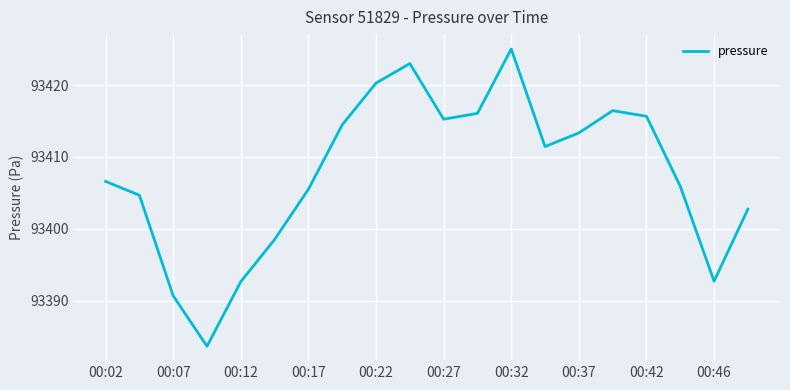

What is the average value?

93407.7